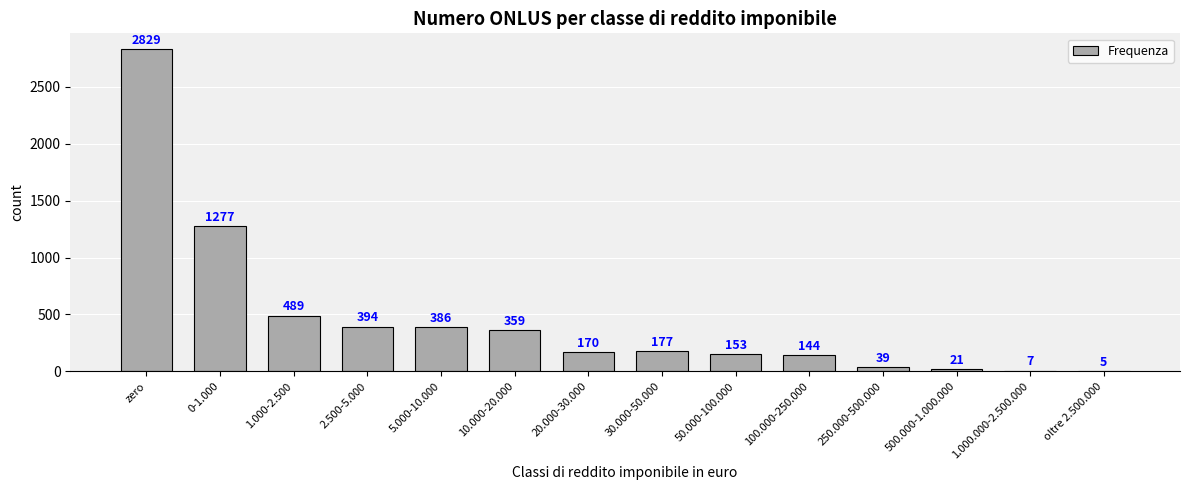

Reading left to right, transcribe all the data shown in this chart.

2829	1277	489	394	386	359	170	177	153	144	39	21	7	5